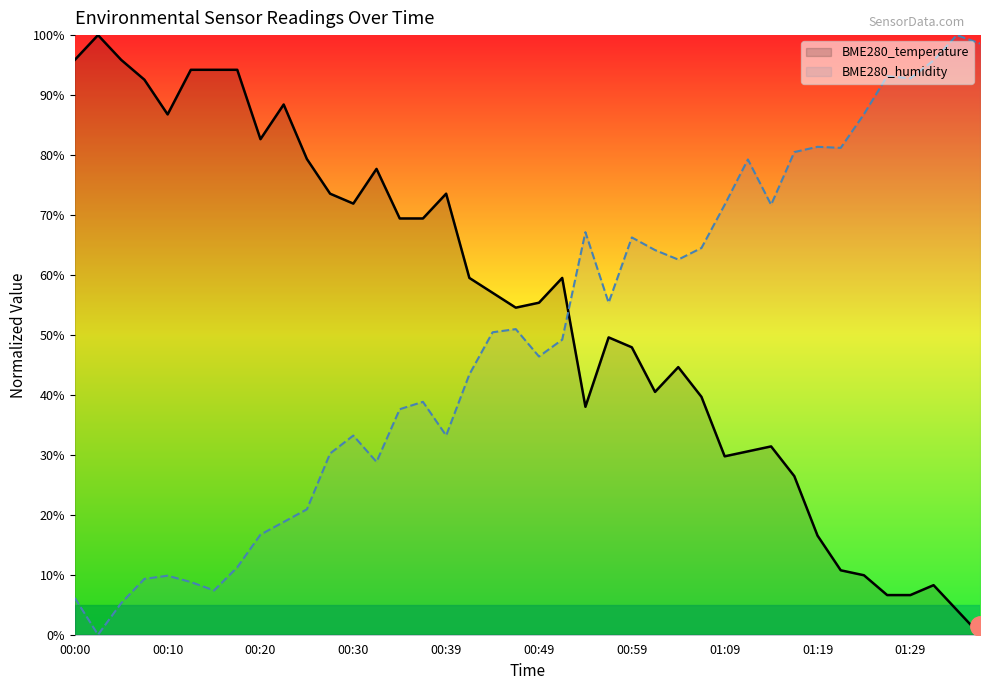

At which category is the sum across all series the highest?

00:59